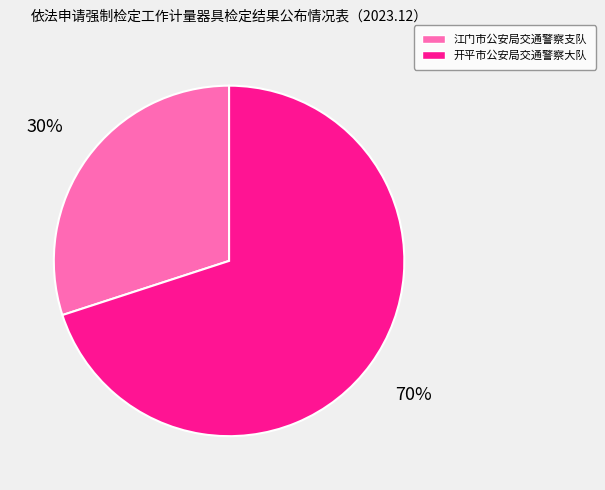

Approximately how many times larger is the value at 江门市公安局交通警察支队 compared to 开平市公安局交通警察大队?

0.4